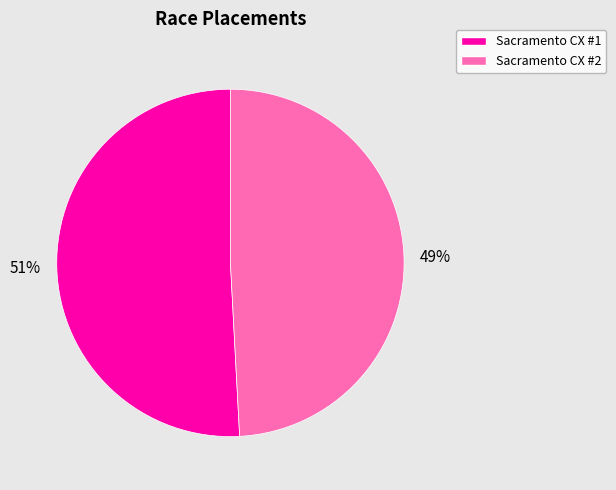

Which category has the smallest portion of the pie?

Sacramento CX #2